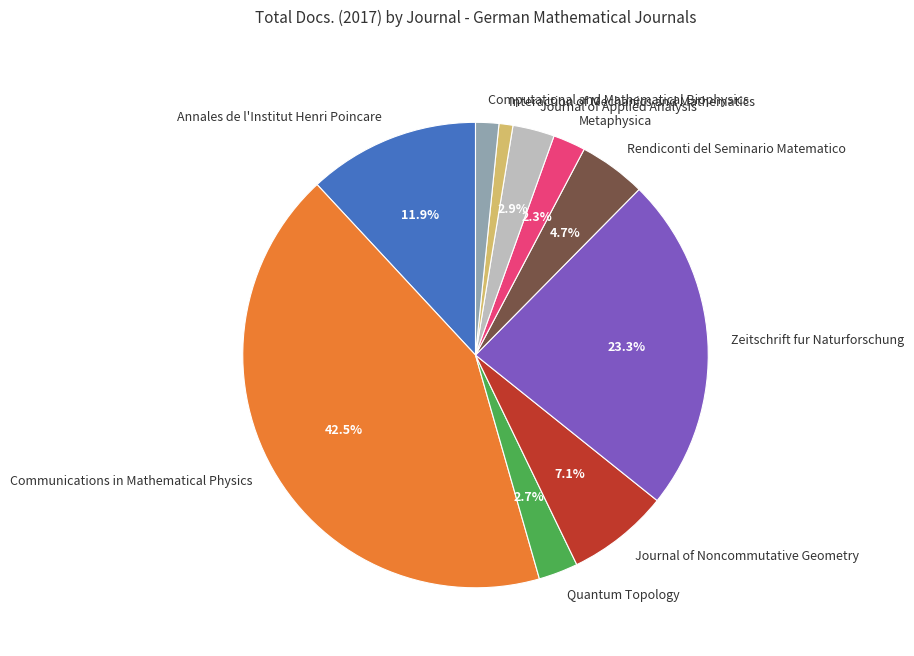

Do Interaction of Mechanics and Mathematics and Quantum Topology together represent more than half of the pie?

No